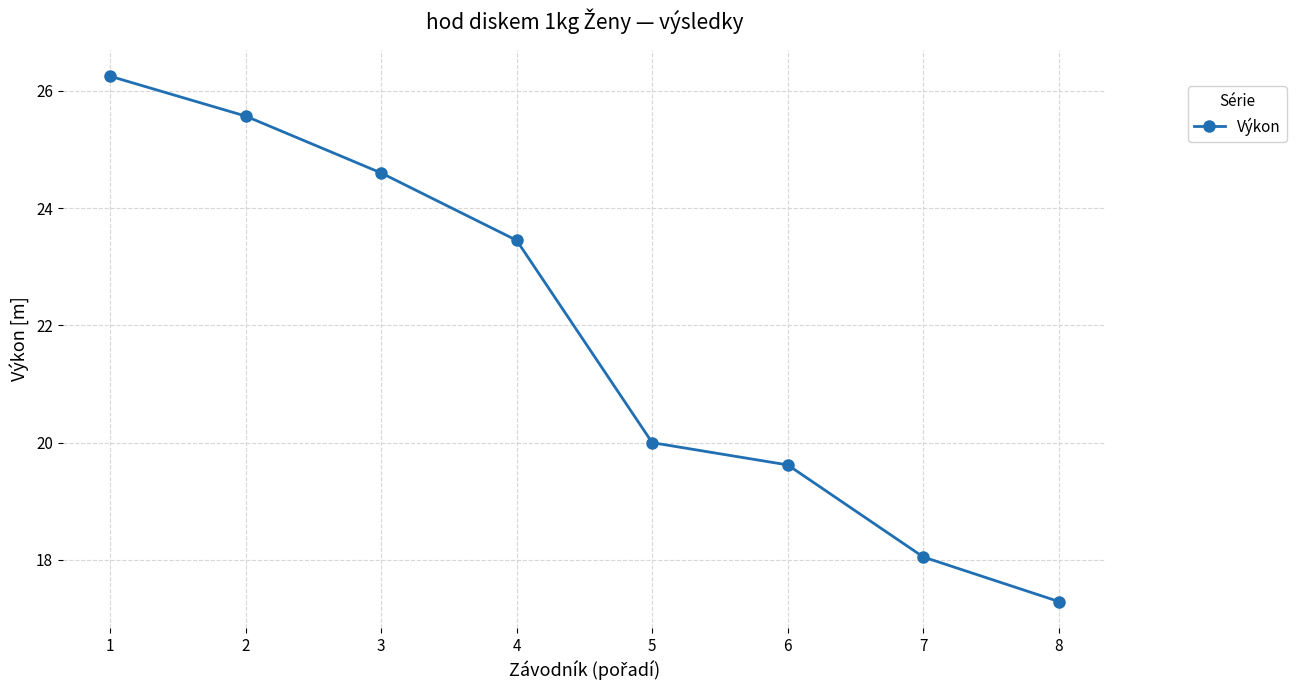

Which label corresponds to the smallest value in the chart?

8